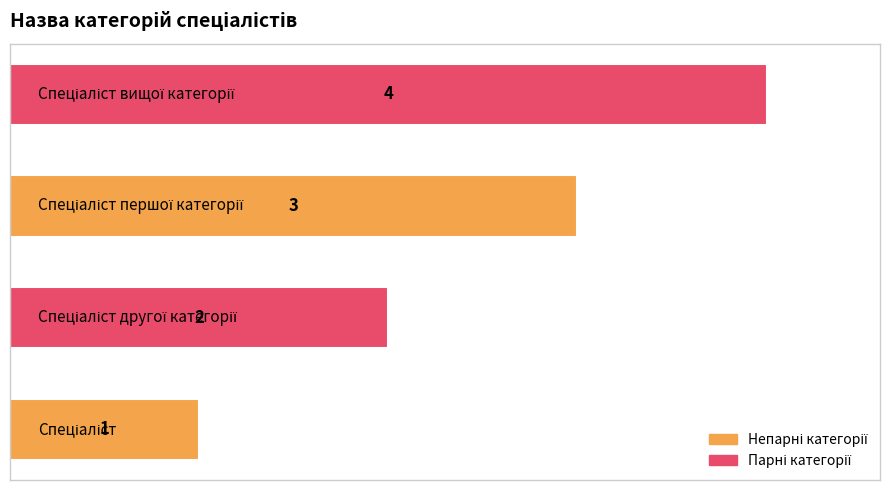

Count the values in the range 2 to 4.

3